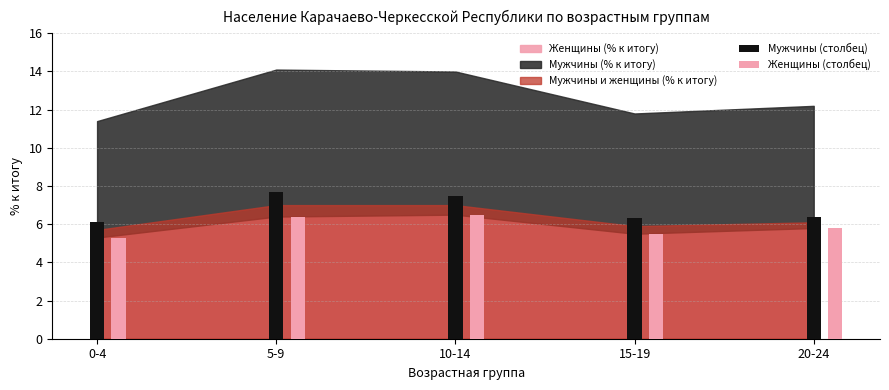

List the series in order of their peak value, lowest first.

Женщины (столбец), Мужчины (столбец)